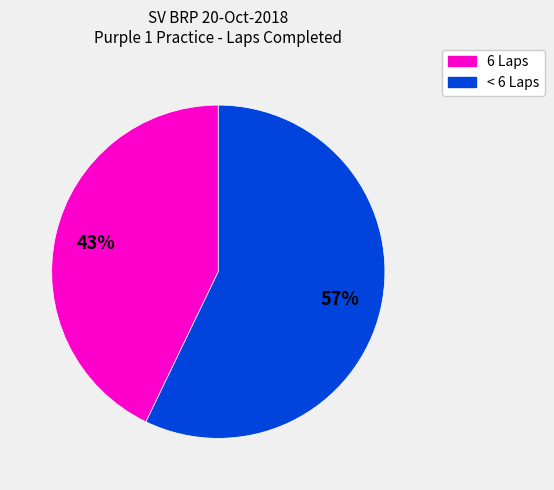

To the nearest percent, what is the average slice percentage?

50%